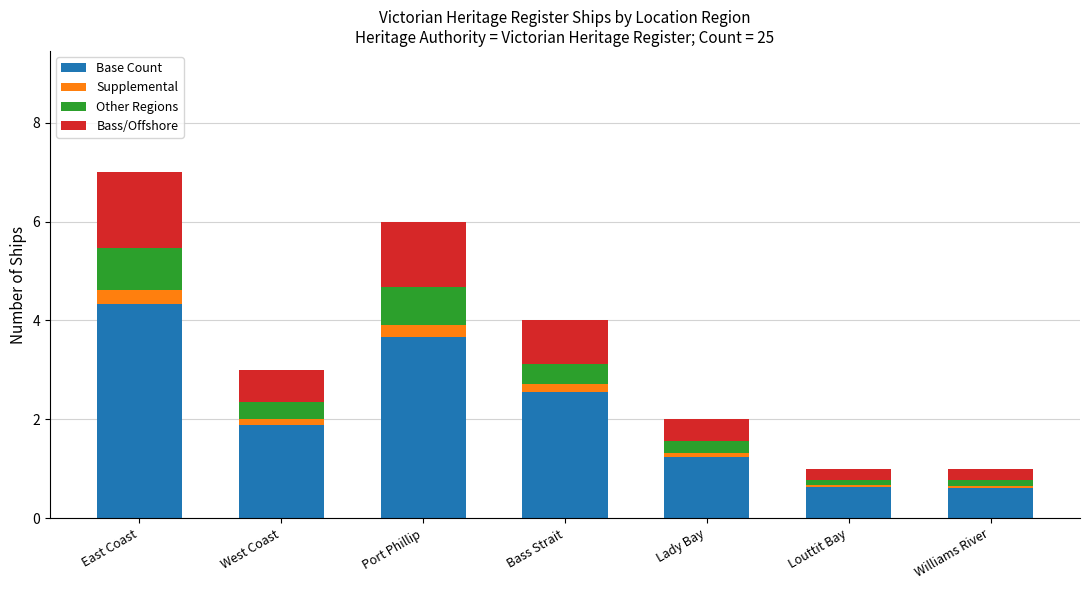

What are all the series names shown in the legend?

Base Count, Supplemental, Other Regions, Bass/Offshore